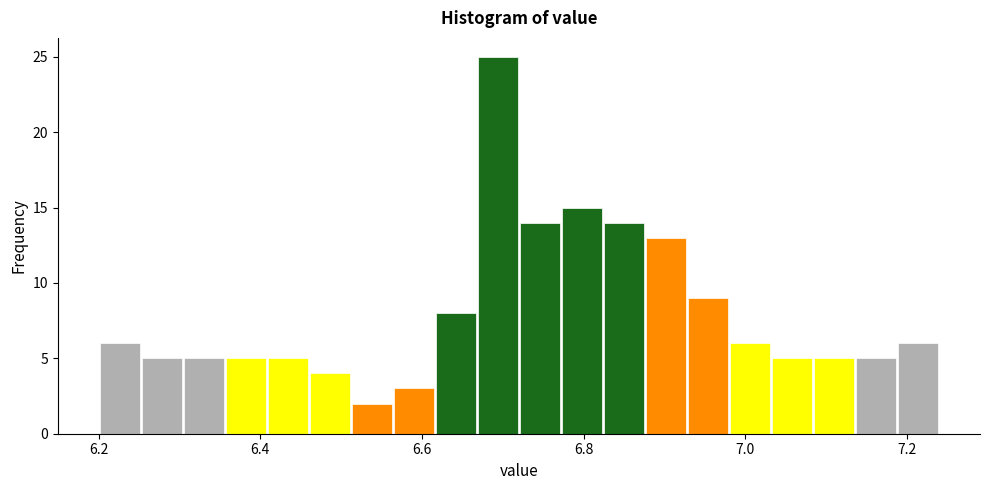

Read against the x-axis, roughly where is the centre of the tallest bar?

6.70